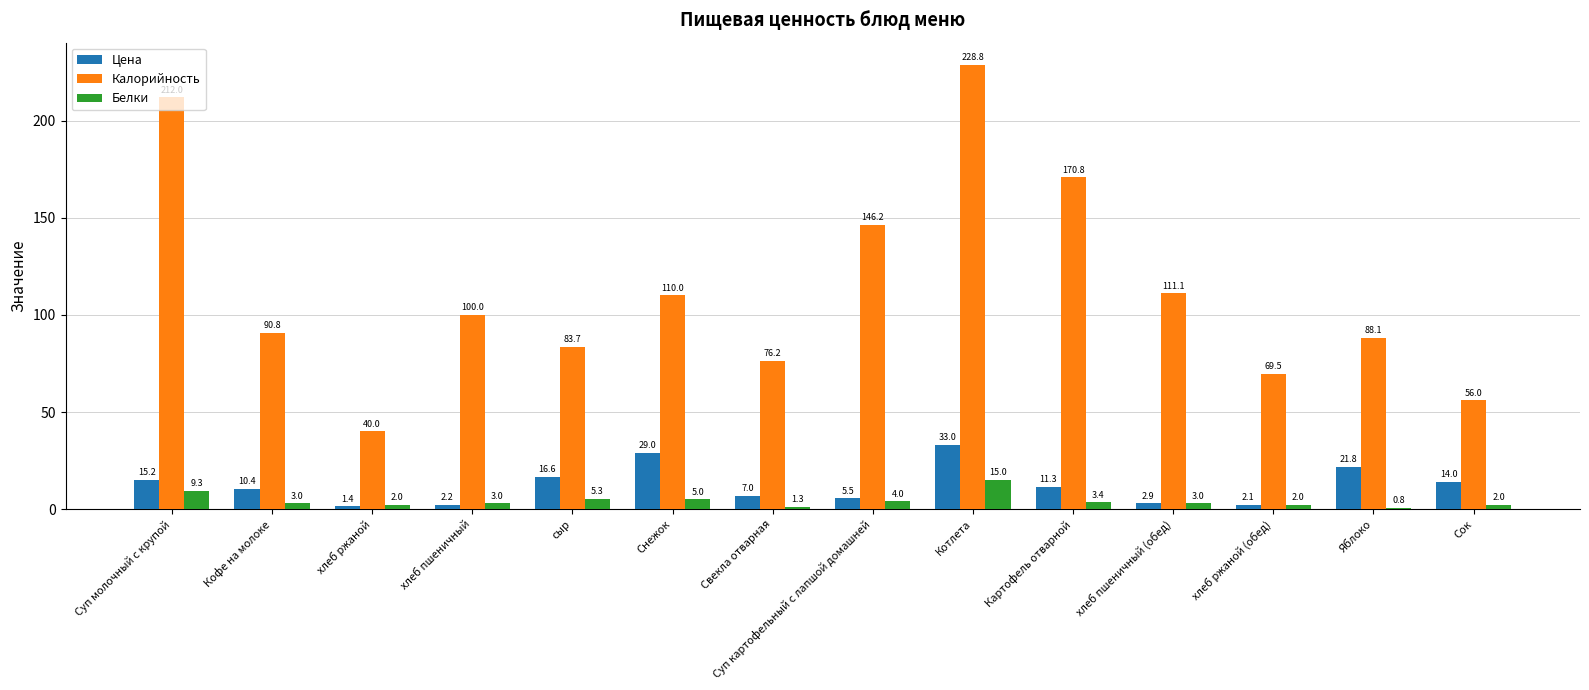

What is the sum of the Белки values at Суп молочный с крупой and хлеб пшеничный (обед)?

12.3